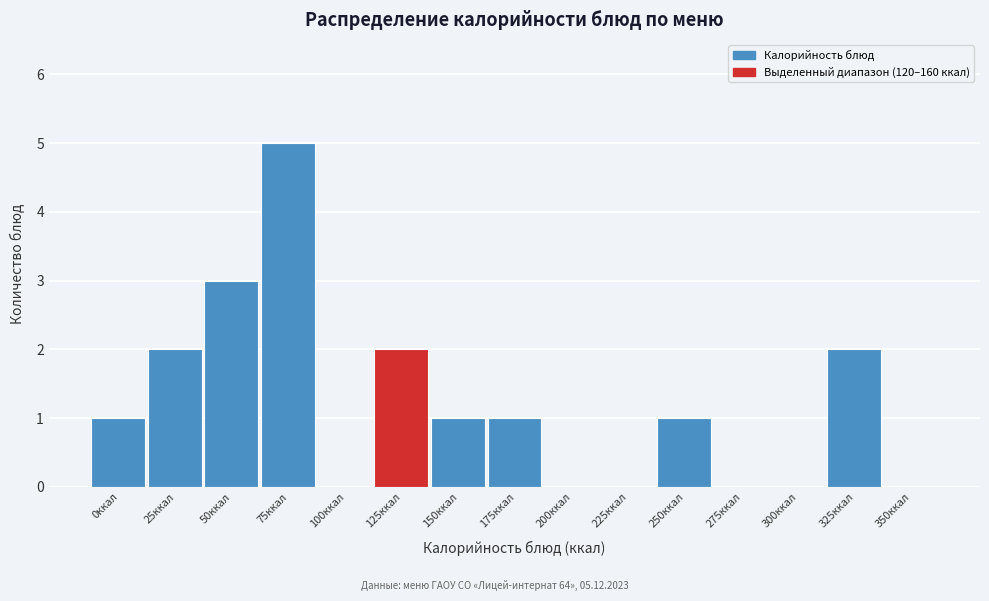

Reading left to right, list all the values displayed in this chart.

0ккал=1	25ккал=2	50ккал=3	75ккал=5	100ккал=0	125ккал=2	150ккал=1	175ккал=1	200ккал=0	225ккал=0	250ккал=1	275ккал=0	300ккал=0	325ккал=2	350ккал=0